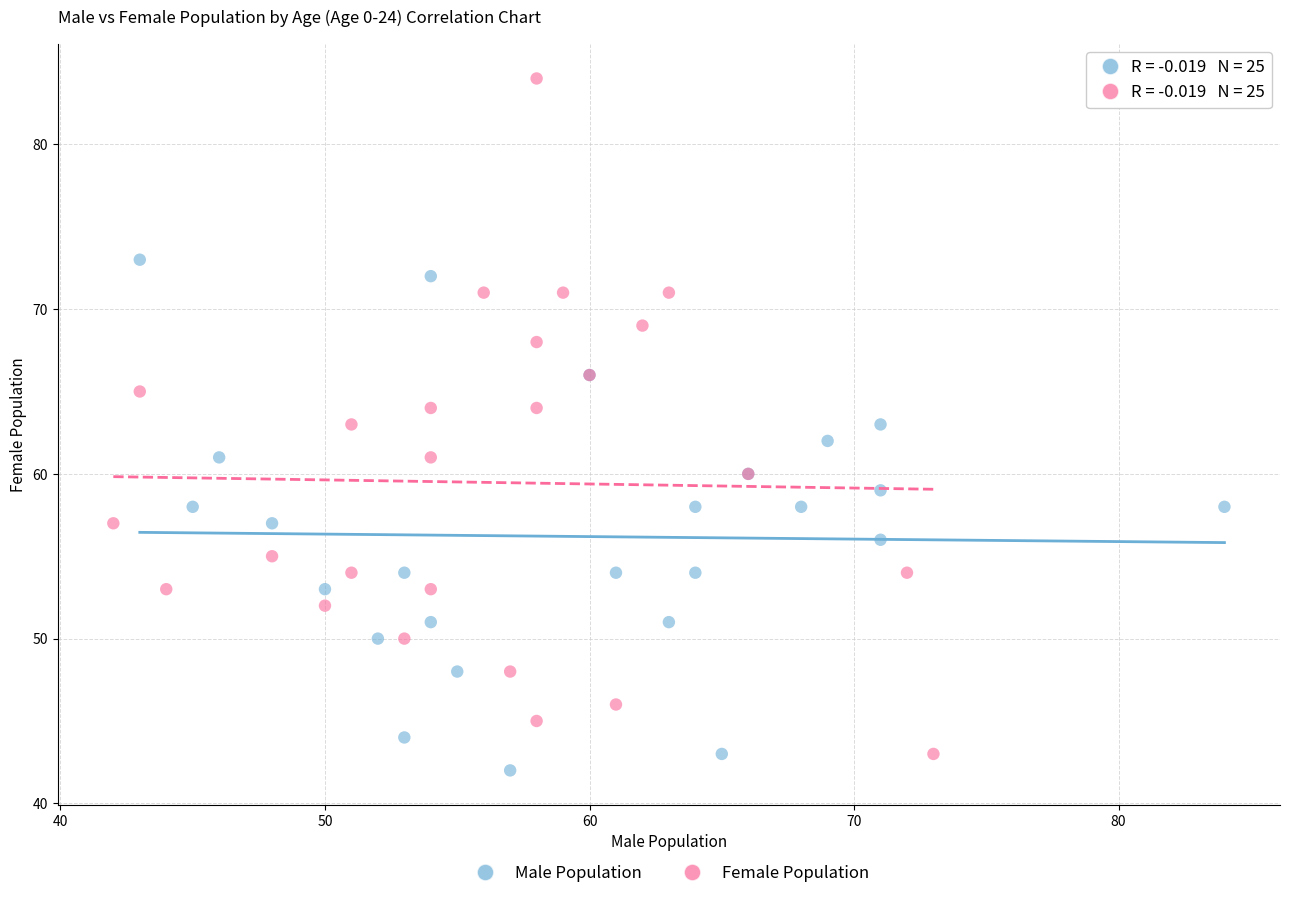

Which series reaches the maximum Y coordinate?

Female Population